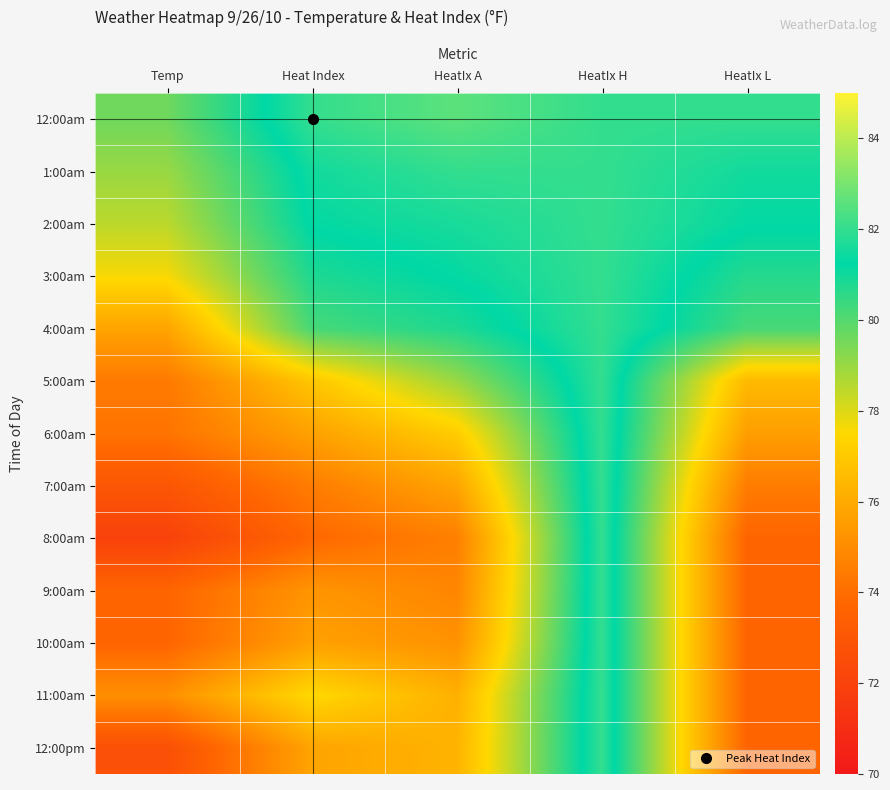

Reading left to right, list all the values displayed in this chart.

12:00am: Temp=79.6	Heat Index=82.0	HeatIx A=82.6	HeatIx H=82.0	HeatIx L=82.0
1:00am: Temp=79.0	Heat Index=81.5	HeatIx A=82.0	HeatIx H=82.0	HeatIx L=81.5
2:00am: Temp=78.5	Heat Index=81.3	HeatIx A=81.6	HeatIx H=82.0	HeatIx L=81.3
3:00am: Temp=77.6	Heat Index=80.8	HeatIx A=81.3	HeatIx H=82.0	HeatIx L=80.7
4:00am: Temp=75.8	Heat Index=80.2	HeatIx A=80.8	HeatIx H=82.0	HeatIx L=80.2
5:00am: Temp=74.4	Heat Index=76.9	HeatIx A=79.0	HeatIx H=82.0	HeatIx L=76.5
6:00am: Temp=74.2	Heat Index=75.7	HeatIx A=77.1	HeatIx H=82.0	HeatIx L=75.6
7:00am: Temp=73.0	Heat Index=74.5	HeatIx A=75.8	HeatIx H=82.0	HeatIx L=74.5
8:00am: Temp=72.0	Heat Index=73.8	HeatIx A=74.6	HeatIx H=82.0	HeatIx L=73.7
9:00am: Temp=73.7	Heat Index=75.3	HeatIx A=74.8	HeatIx H=82.0	HeatIx L=73.7
10:00am: Temp=73.7	Heat Index=75.7	HeatIx A=75.2	HeatIx H=82.0	HeatIx L=73.7
11:00am: Temp=75.1	Heat Index=77.5	HeatIx A=76.2	HeatIx H=82.0	HeatIx L=73.7
12:00pm: Temp=72.7	Heat Index=75.8	HeatIx A=76.3	HeatIx H=82.0	HeatIx L=73.7